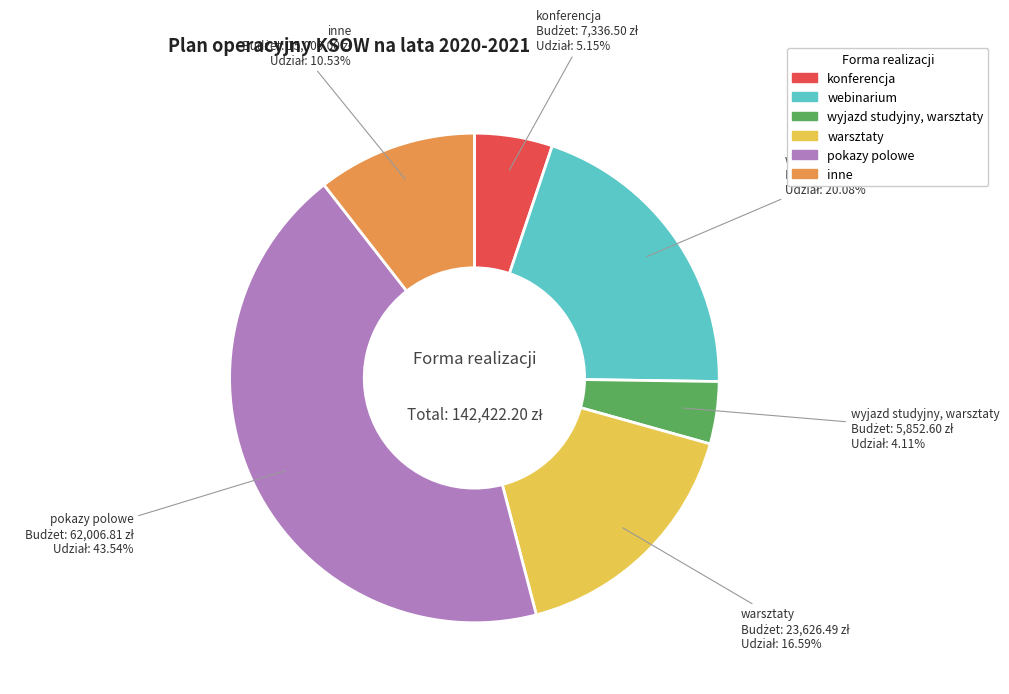

What percentage is the webinarium slice, to the nearest percent?

20%